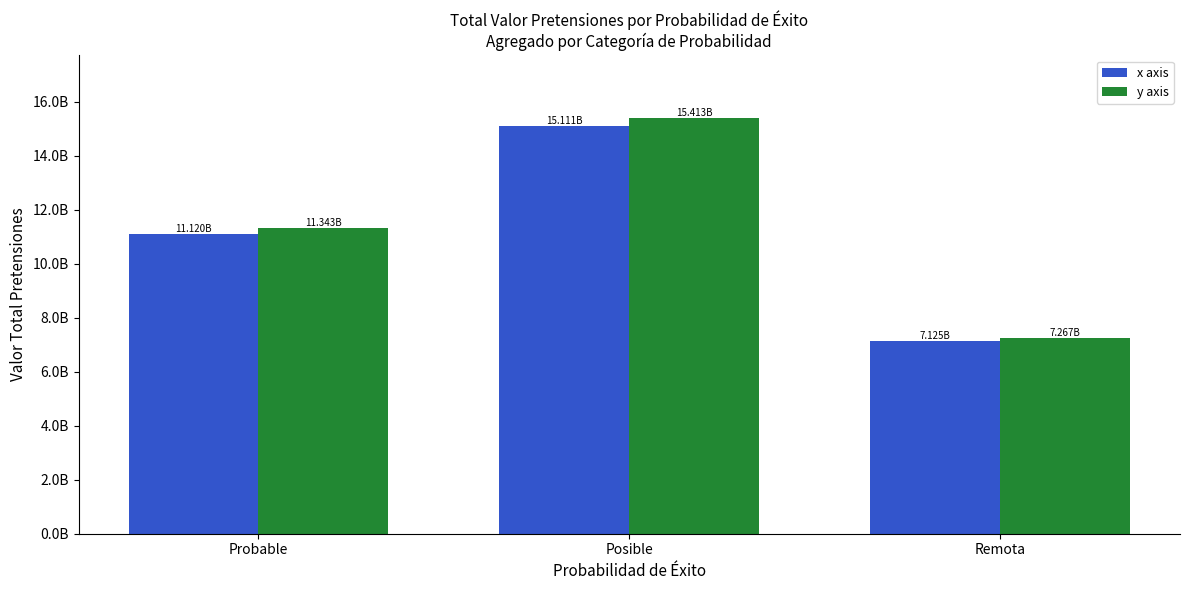

What are all the series names shown in the legend?

x axis, y axis